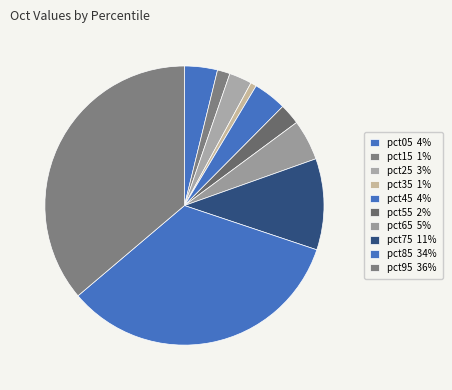

How many segments does this pie chart have?

10